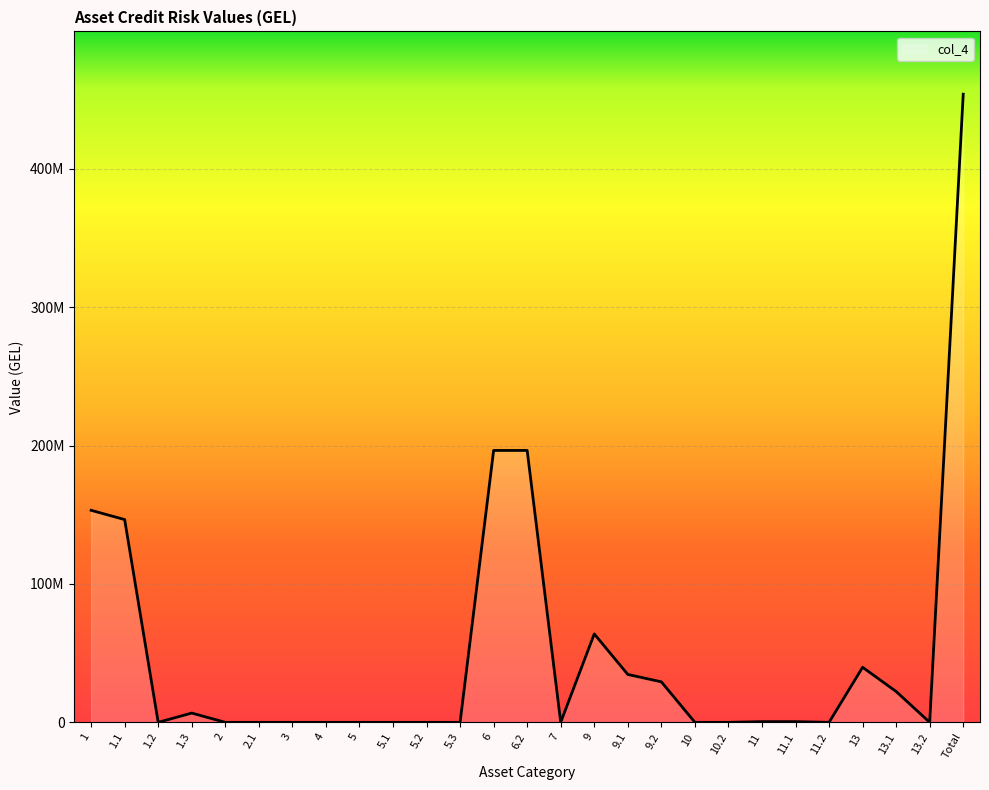

How many interior local peaks (higher than both neighbors) does the data have?

3